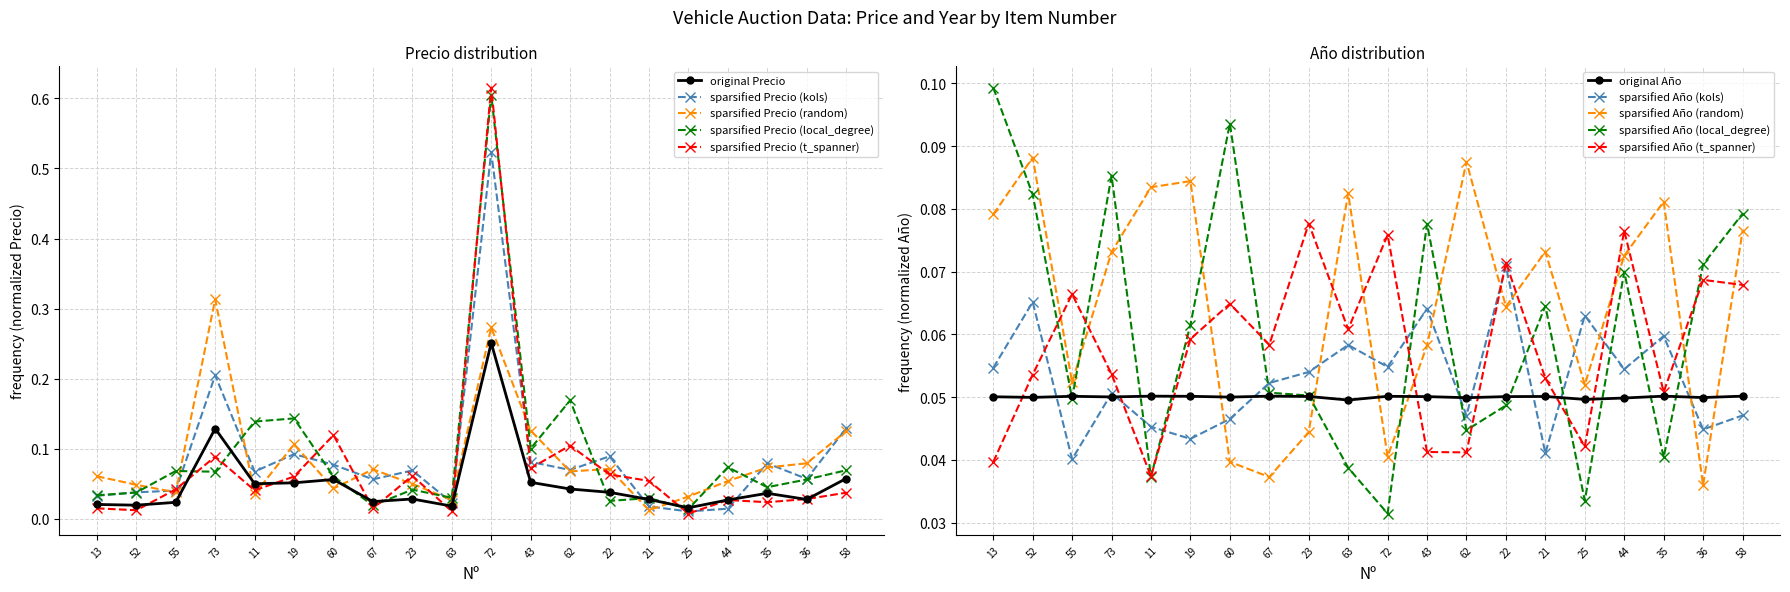

Reading left to right, what are all the values shown in this chart?

Precio: 13=0.0	52=0.0	55=0.0	73=0.1	11=0.1	19=0.1	60=0.1	67=0.0	23=0.0	63=0.0	72=0.3	43=0.1	62=0.0	22=0.0	21=0.0	25=0.0	44=0.0	35=0.0	36=0.0	58=0.1
Año: 13=0.1	52=0.0	55=0.1	73=0.1	11=0.1	19=0.1	60=0.0	67=0.1	23=0.1	63=0.0	72=0.1	43=0.1	62=0.0	22=0.1	21=0.1	25=0.0	44=0.0	35=0.1	36=0.0	58=0.1